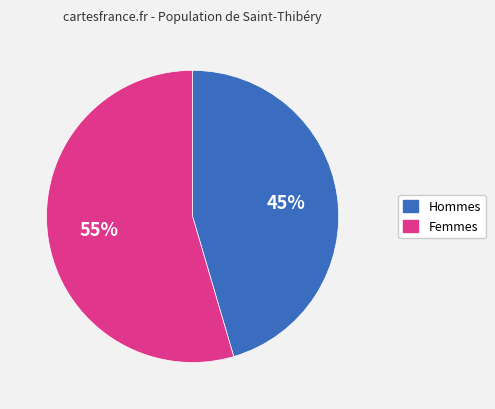

How many segments does this pie chart have?

2